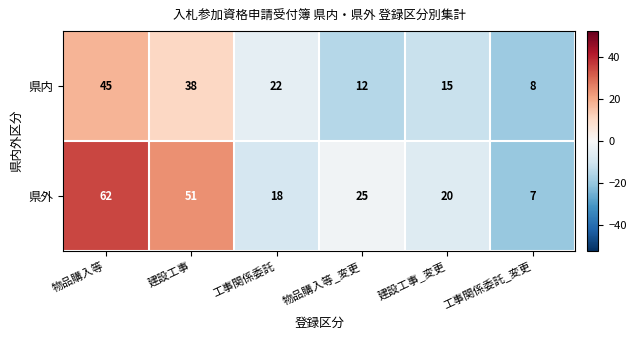

What is the sum of the 県外 values at 工事関係委託 and 物品購入等_変更?

43